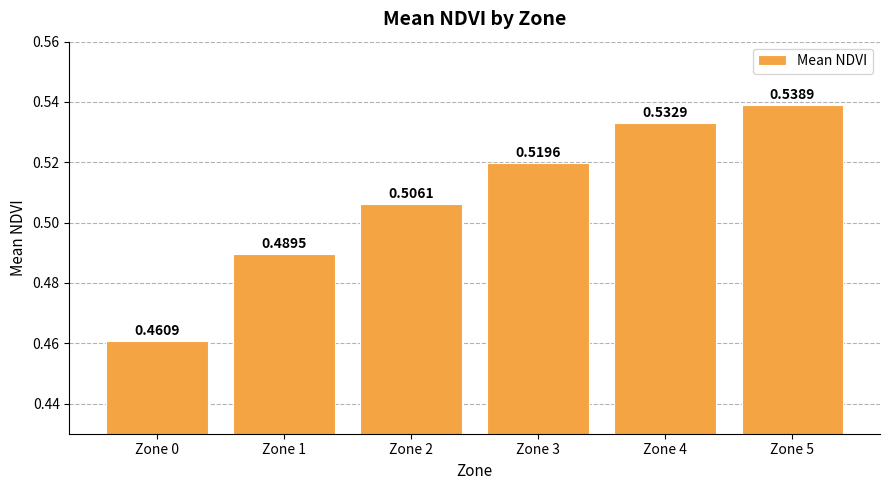

What is the sum of the values at Zone 4 and Zone 1?

1.0